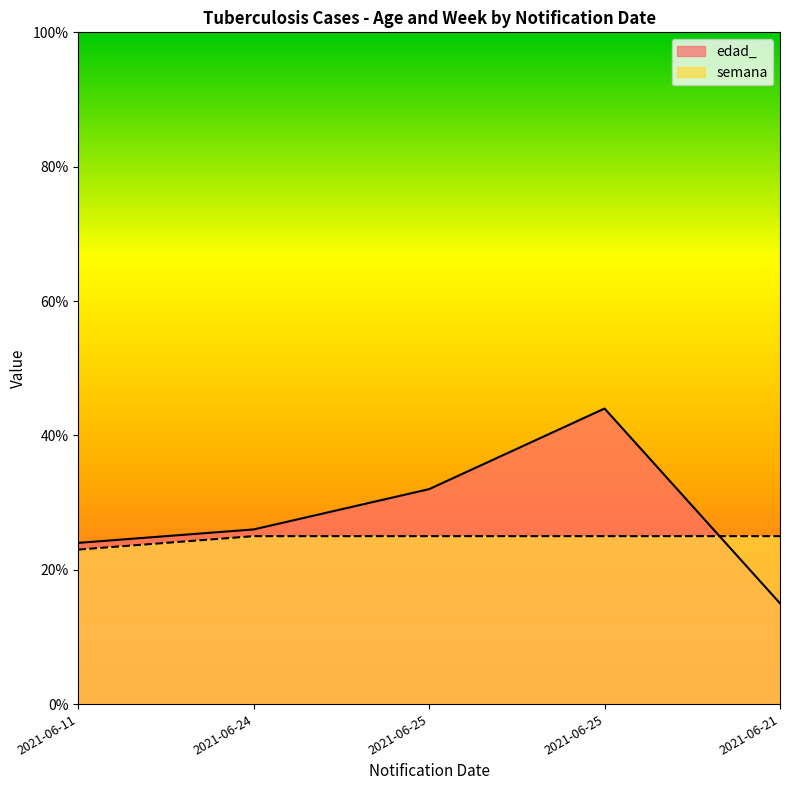

Which series has the widest spread of values?

edad_